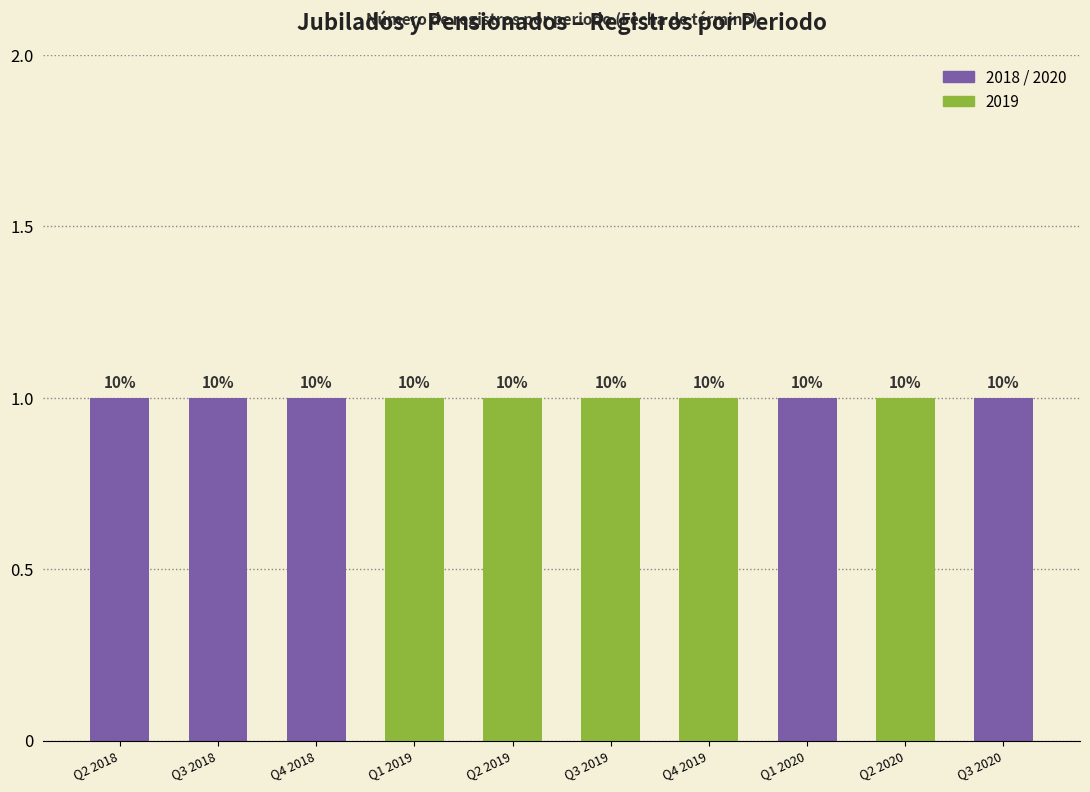

What is the value of the 2020 bar at the 10th from the left?

1